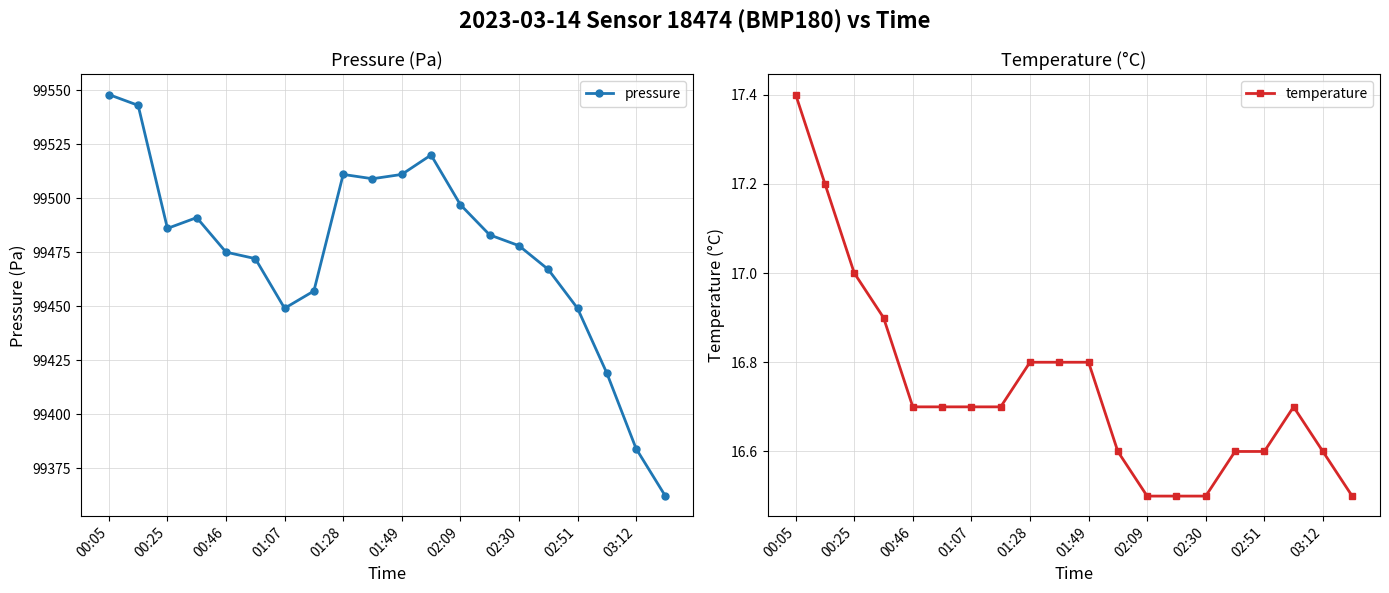

List the series in order of their overall mean, lowest first.

temperature, pressure